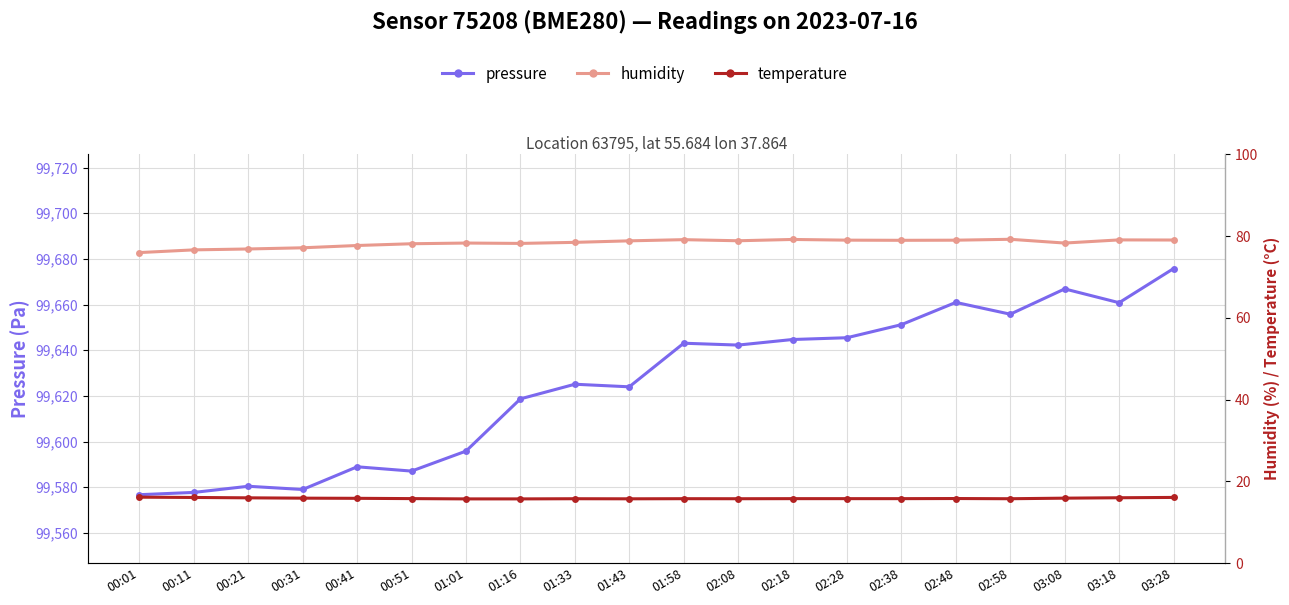

What is the lowest value of the pressure series?

99576.8